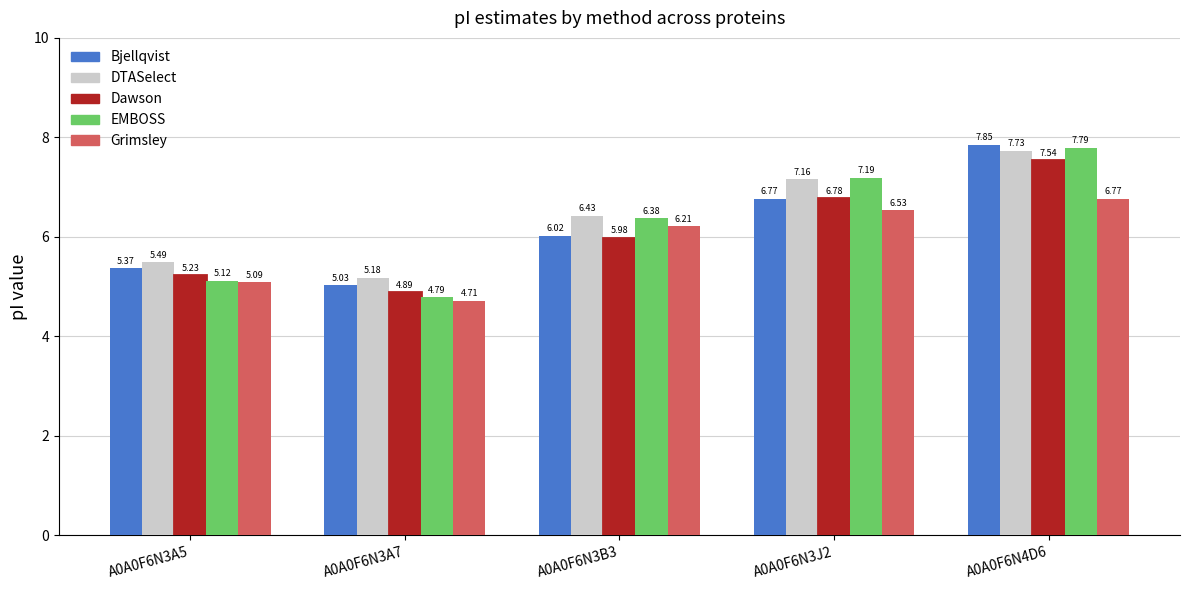

Which series has the widest spread of values?

EMBOSS